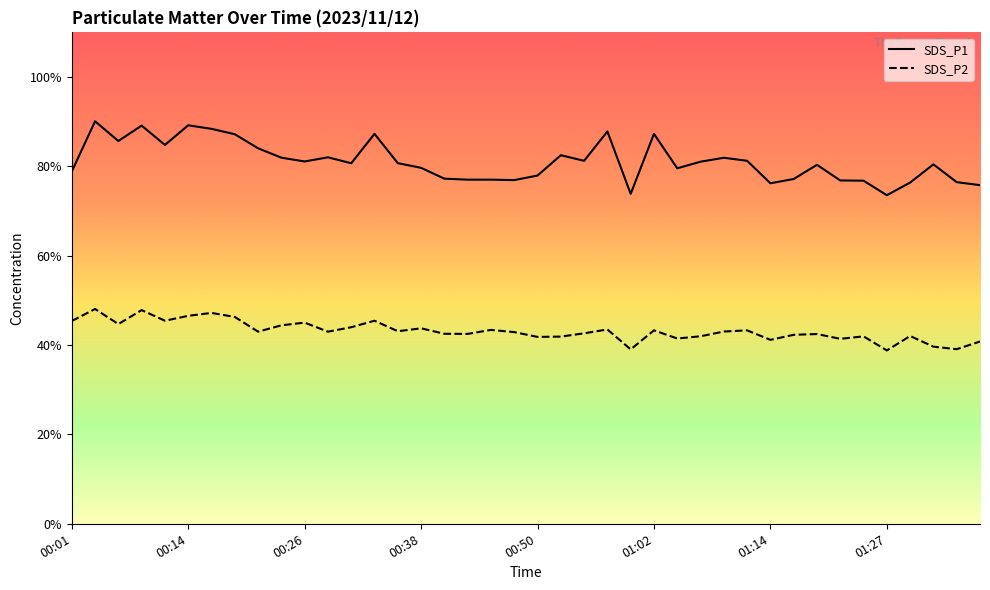

True or false: SDS_P2 and SDS_P1 intersect in this chart.

False